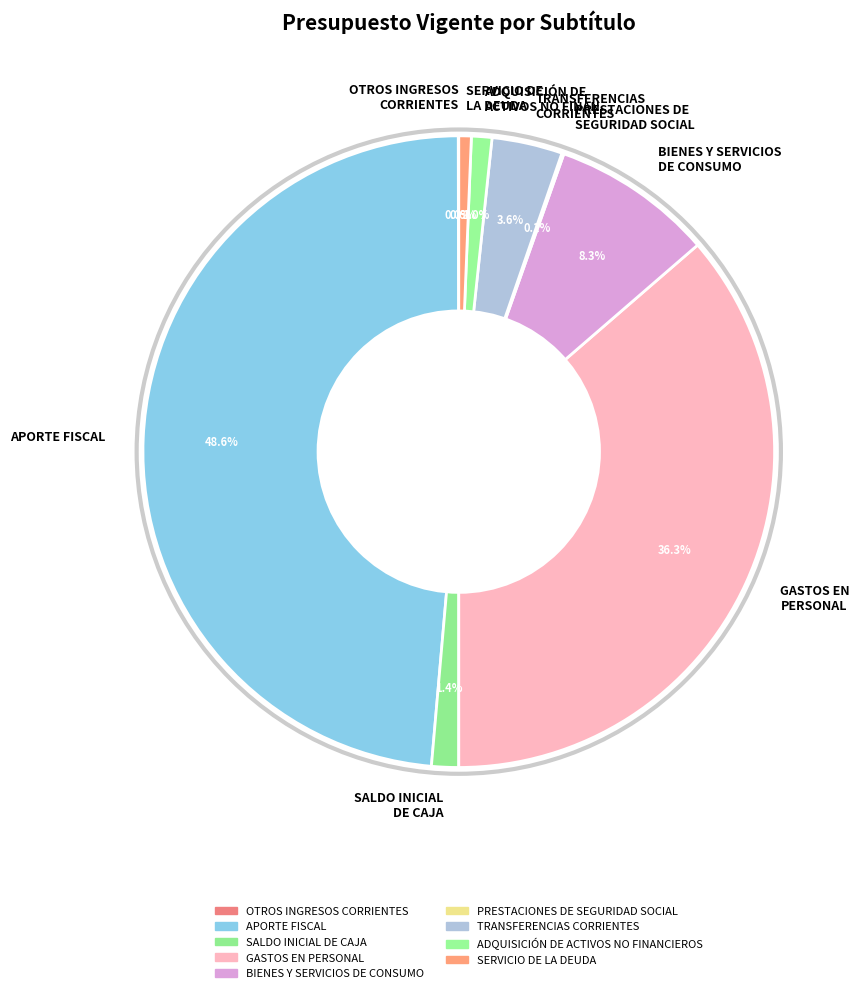

Approximately how many times larger is the value at GASTOS EN PERSONAL compared to TRANSFERENCIAS CORRIENTES?

10.1